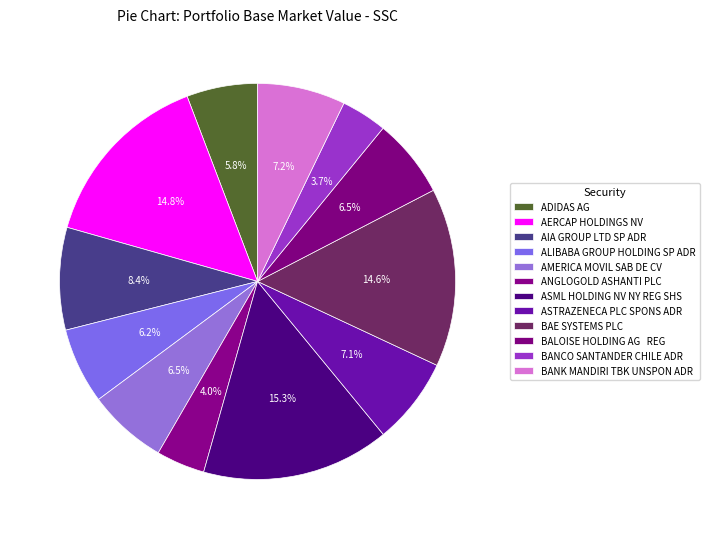

Is AMERICA MOVIL SAB DE CV the majority of the pie?

No